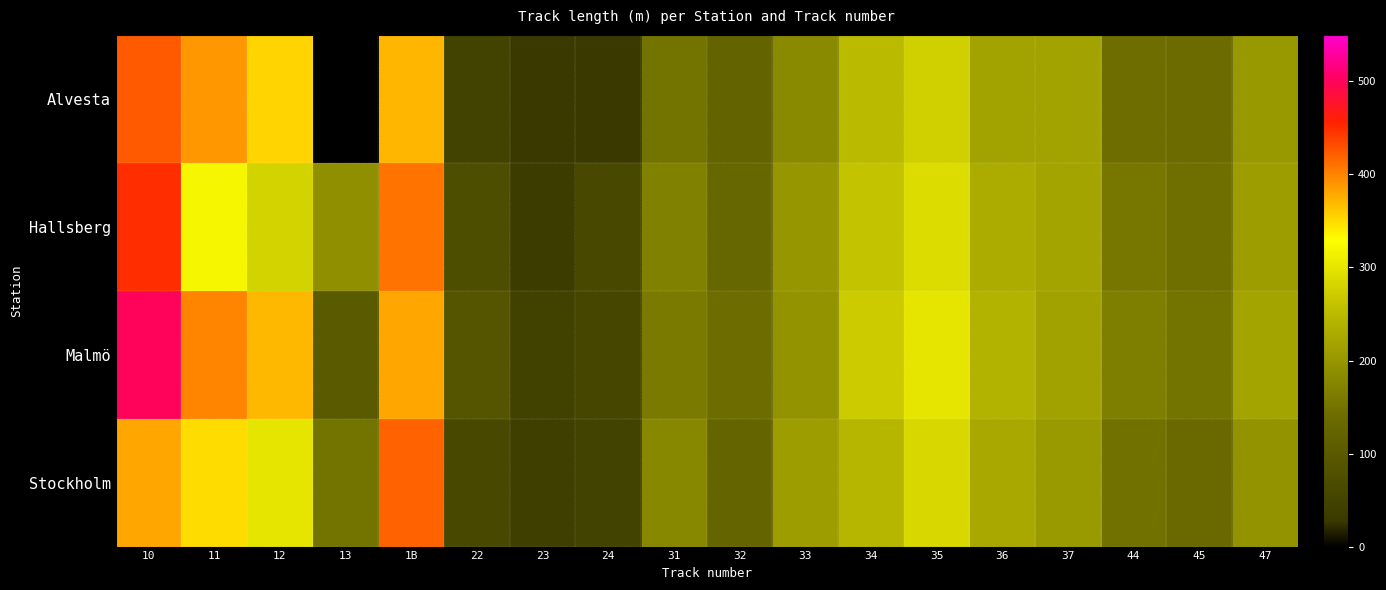

Between 24 and 44, which series saw the biggest shift?

Alvesta